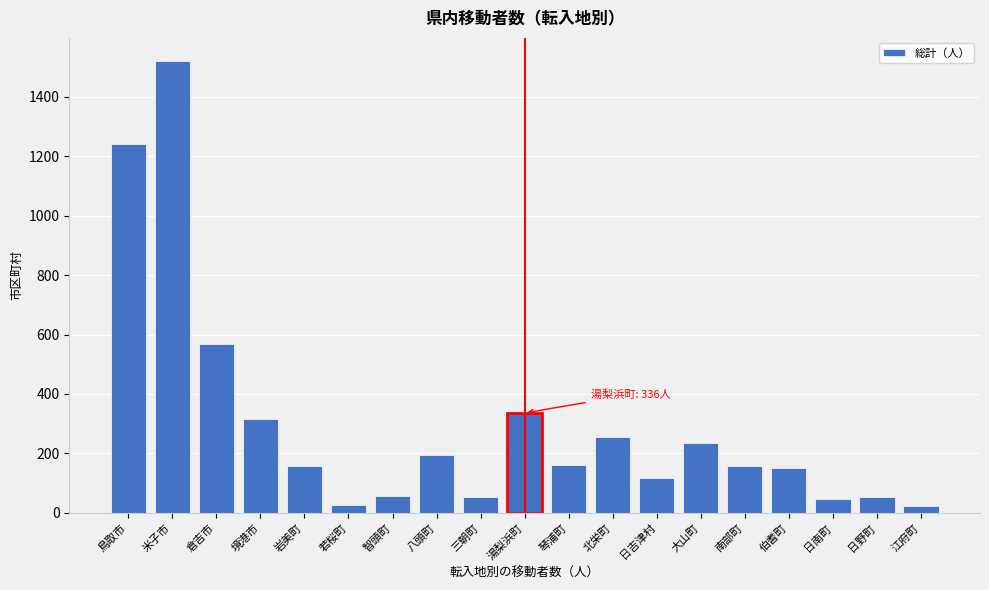

What is the change in value from 米子市 to 伯耆町?

-1372